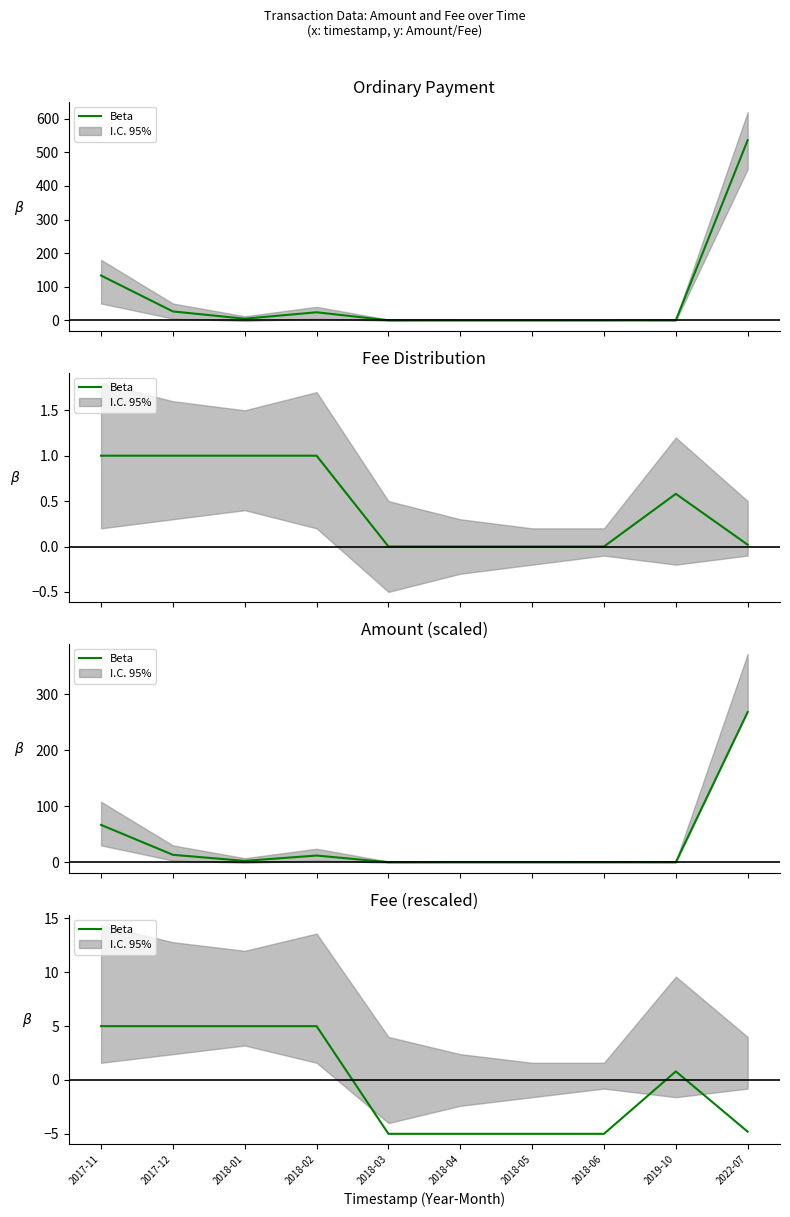

Does the chart have visible grid lines?

No